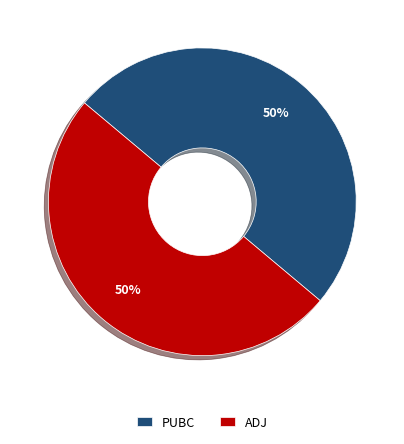

The ADJ slice represents 50% of the pie. True or false?

True